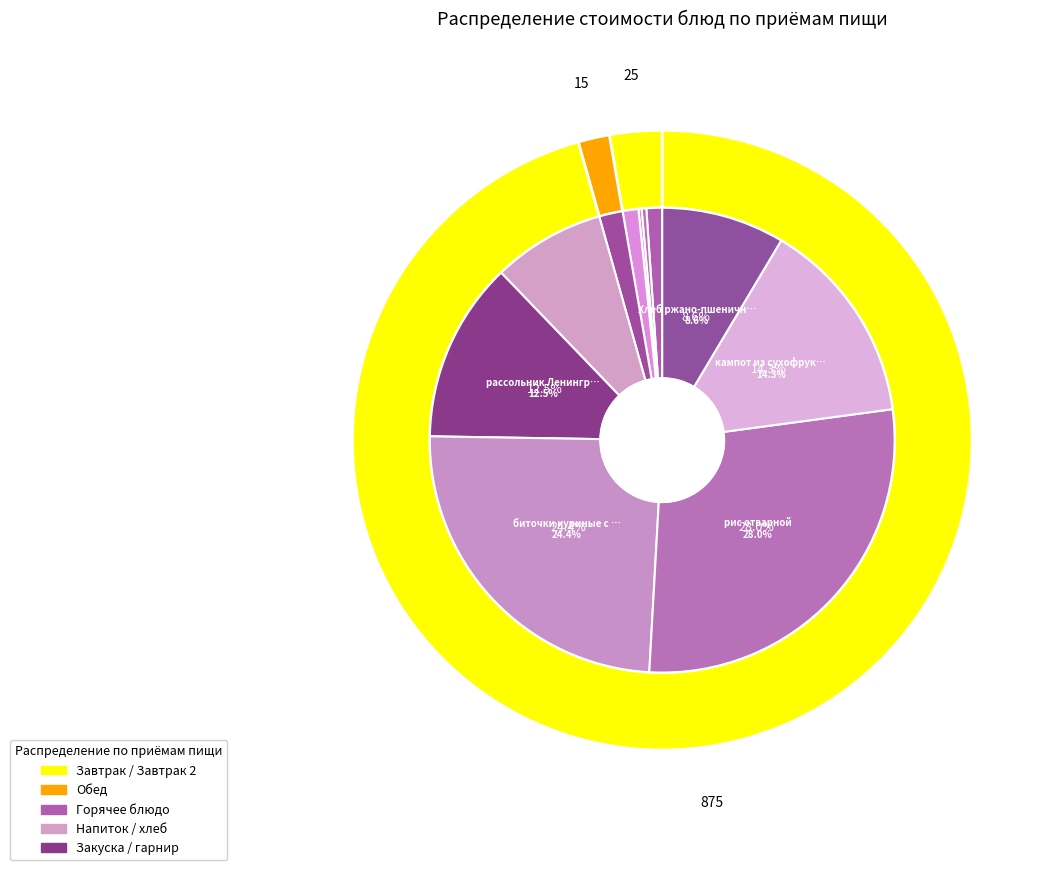

Which slice is the largest?

рис отварной